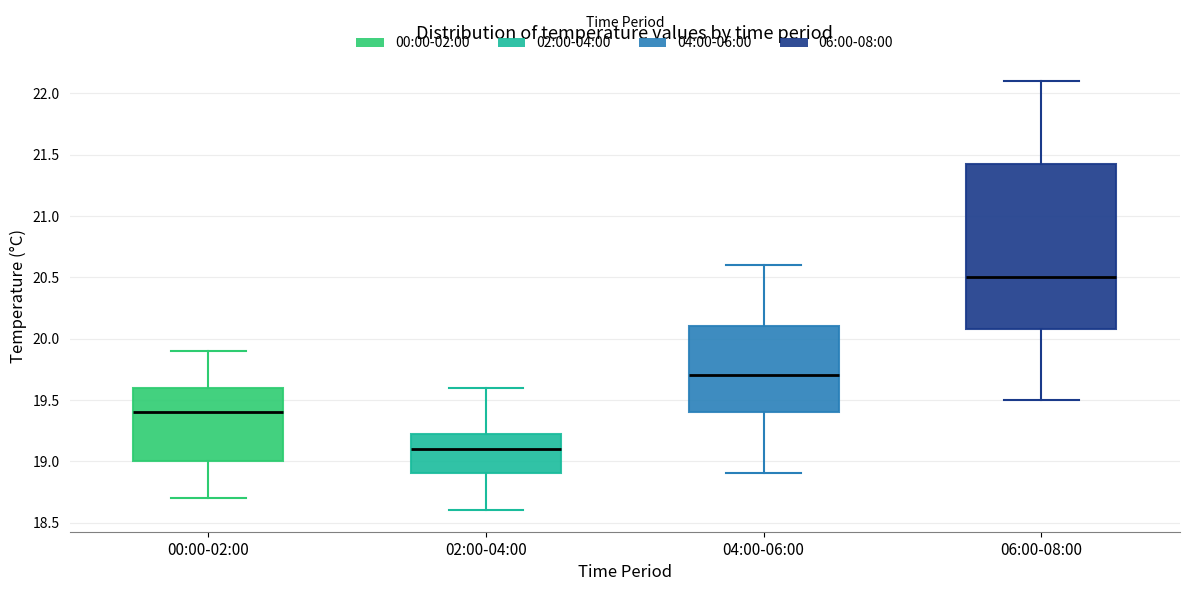

Which box has the lowest median line?

02:00-04:00